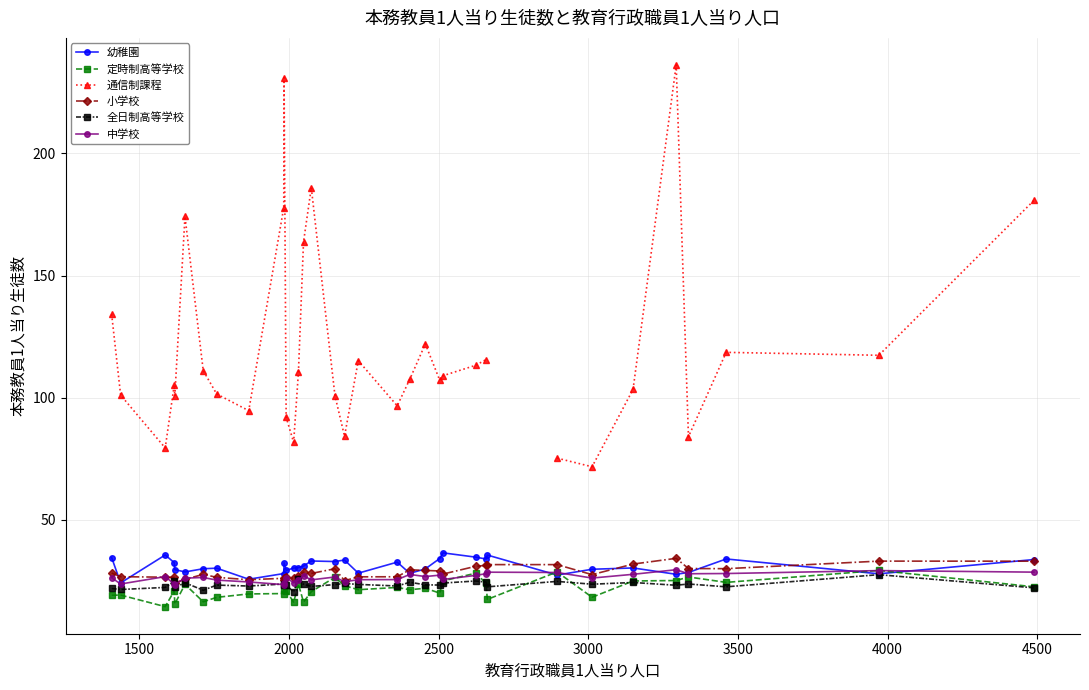

What is the value of the 定時制高等学校 point at the 8th from the left?

18.3